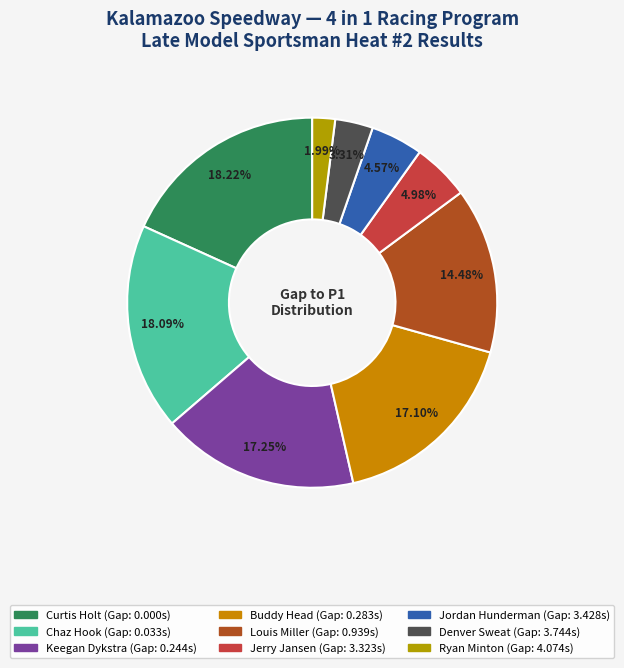

True or false: Chaz Hook accounts for 1% of the total.

False